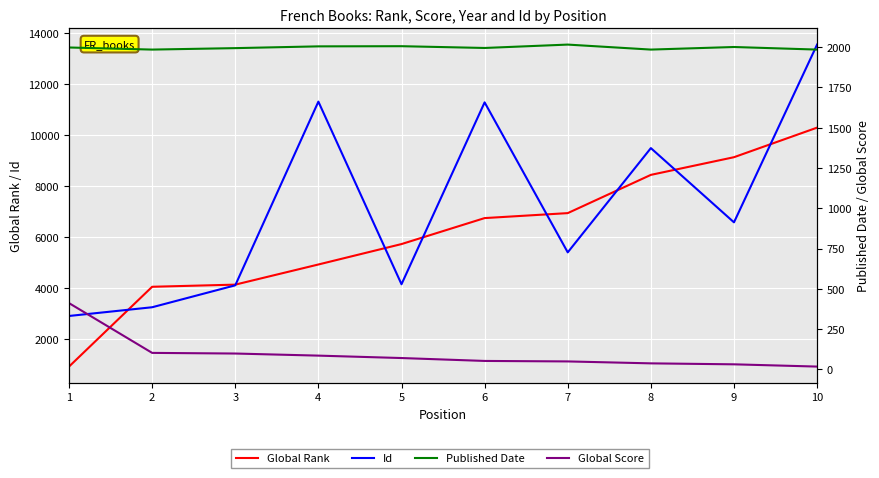

How many data points does each series have?

10